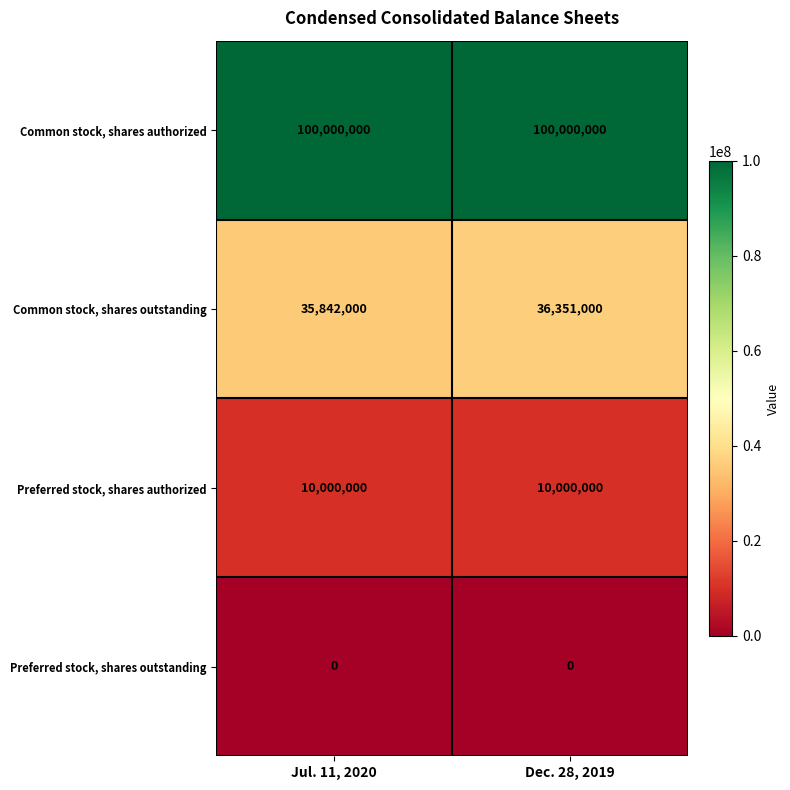

What is the difference between the highest and lowest values at Dec. 28, 2019?

100000000